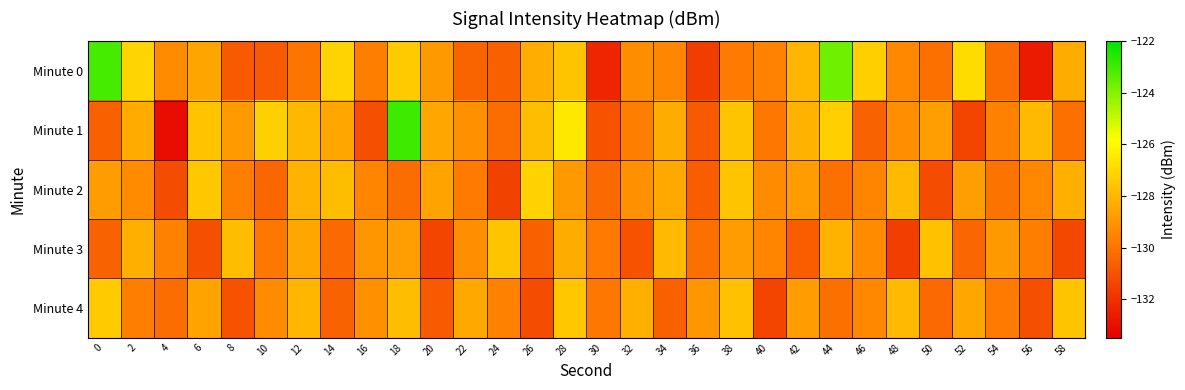

Between 10 and 18, which series saw the biggest shift?

Minute 1